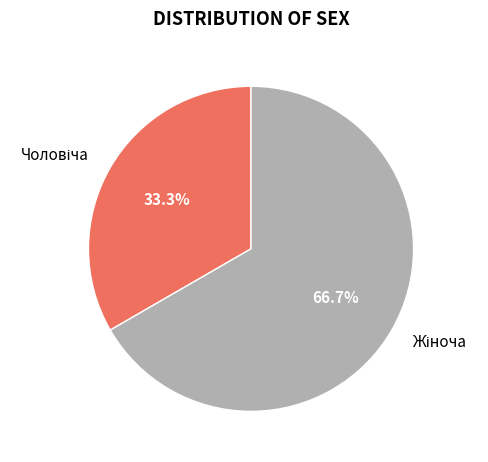

Is there a majority slice in this chart?

Yes